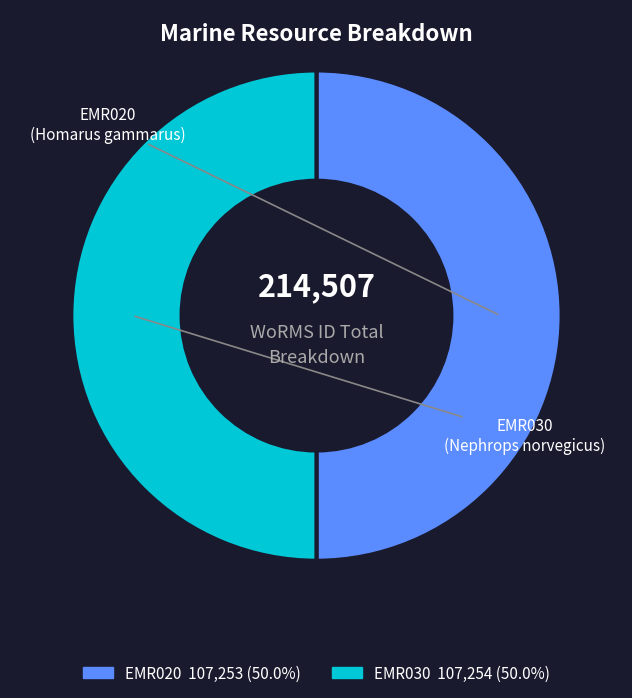

Combined, do EMR030 and EMR020 account for over 50%?

Yes